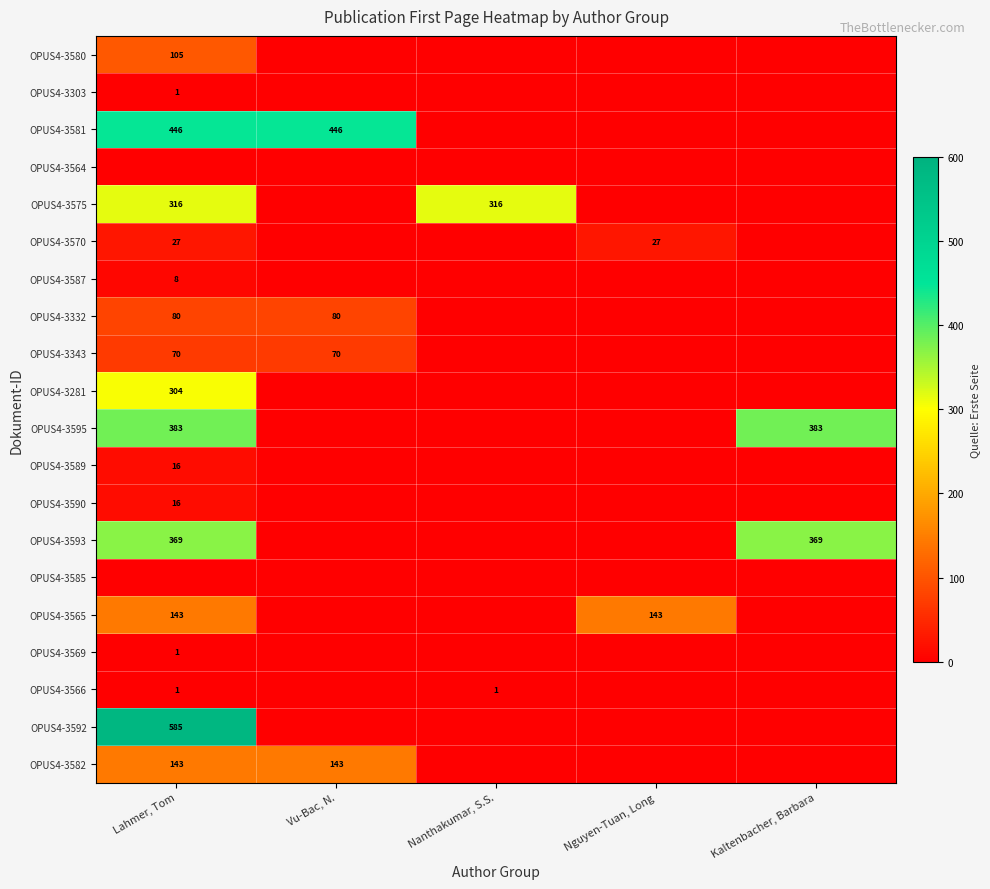

What is the greatest value displayed?

585